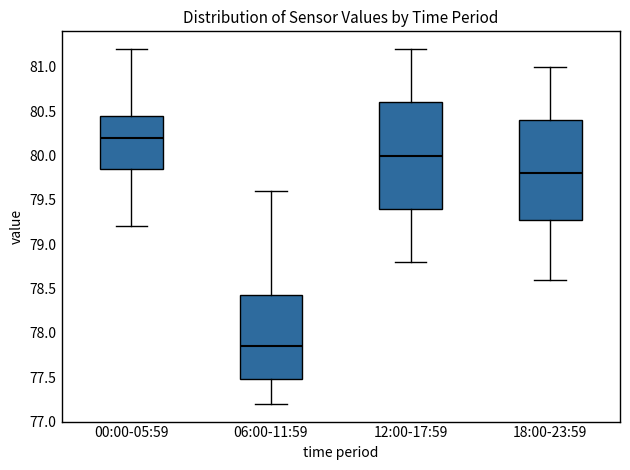

Reading left to right, transcribe this box plot: for each box, give where its median line is, the range the box spans, and where its two whiskers end, as read against the y-axis. The values are not printed on the chart, so give them approximately, as read against the axis.

00:00-05:59: median 80.20, box 79.85 to 80.45, whiskers 79.20 to 81.20
06:00-11:59: median 77.85, box 77.50 to 78.45, whiskers 77.20 to 79.60
12:00-17:59: median 80.00, box 79.40 to 80.60, whiskers 78.80 to 81.20
18:00-23:59: median 79.80, box 79.30 to 80.40, whiskers 78.60 to 81.00